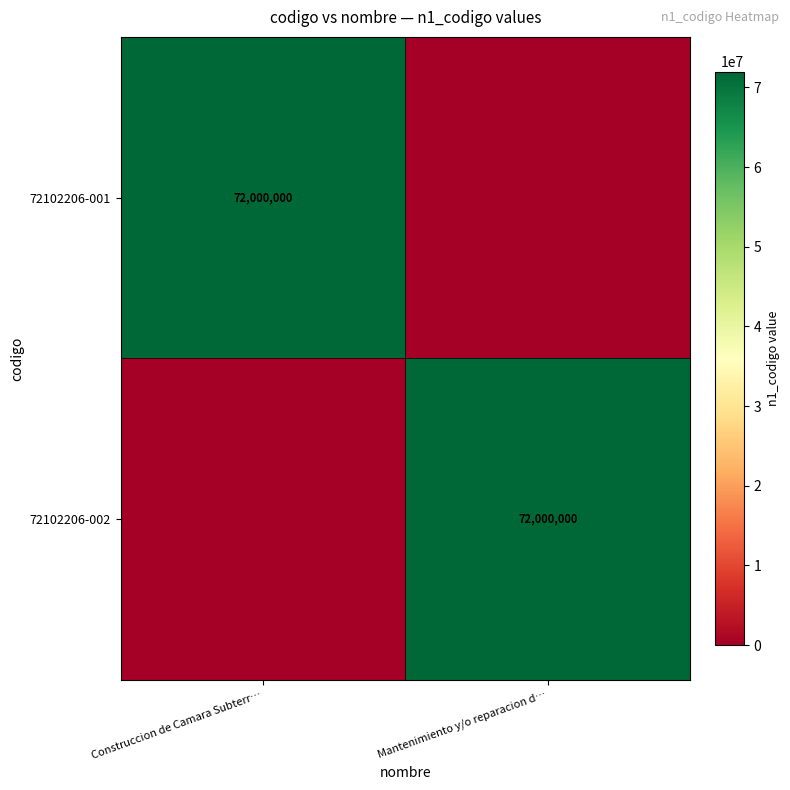

How many data points does each series have?

2